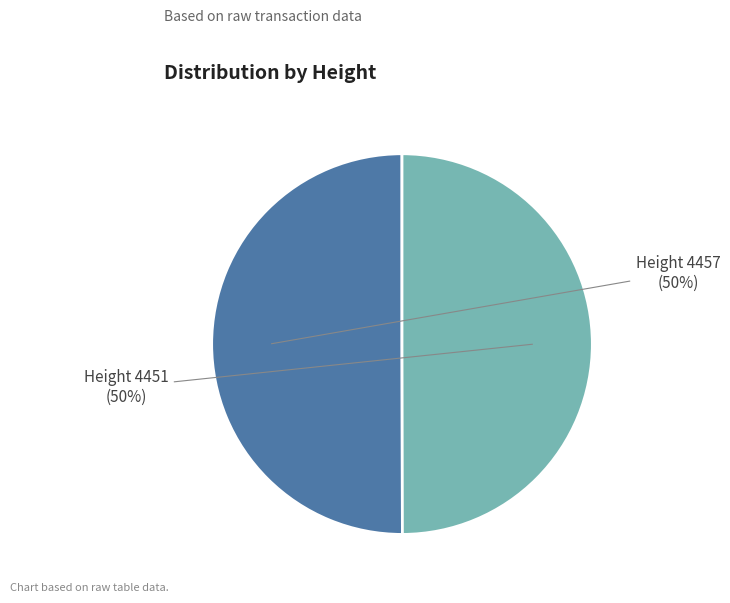

To the nearest percent, what percentage of the pie is Height 4451?

50%